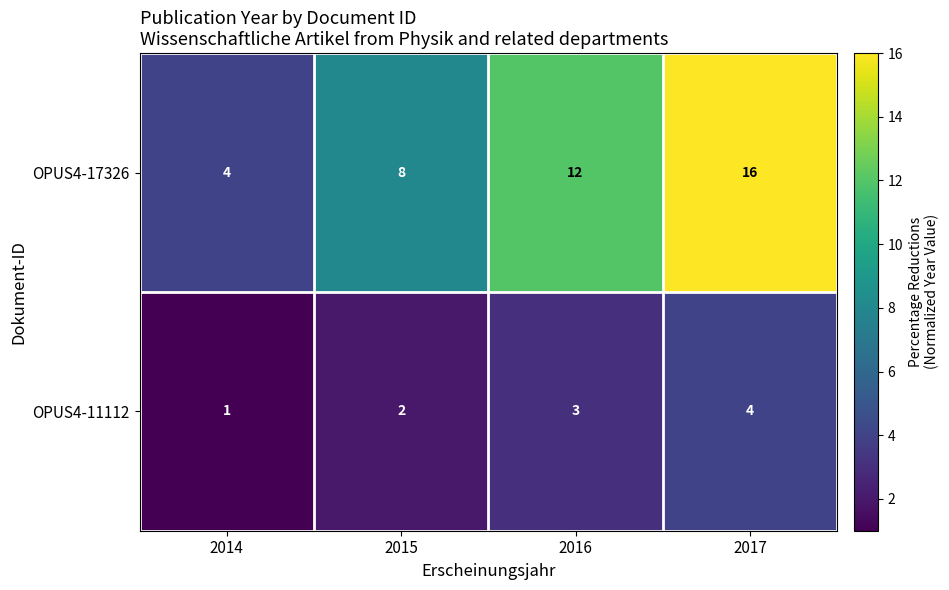

What is the approximate value of OPUS4-17326 at 2016, to the nearest 10?

10